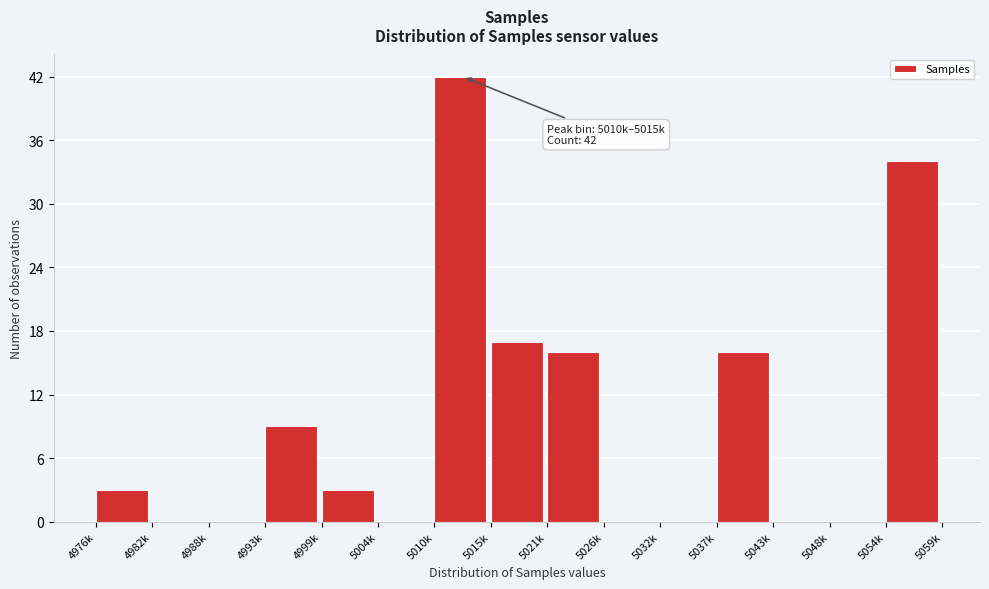

Reading left to right, extract all data points from this chart.

4976k=3	4982k=0	4988k=0	4993k=9	4999k=3	5004k=0	5010k=42	5015k=17	5021k=16	5026k=0	5032k=0	5037k=16	5043k=0	5048k=0	5054k=34